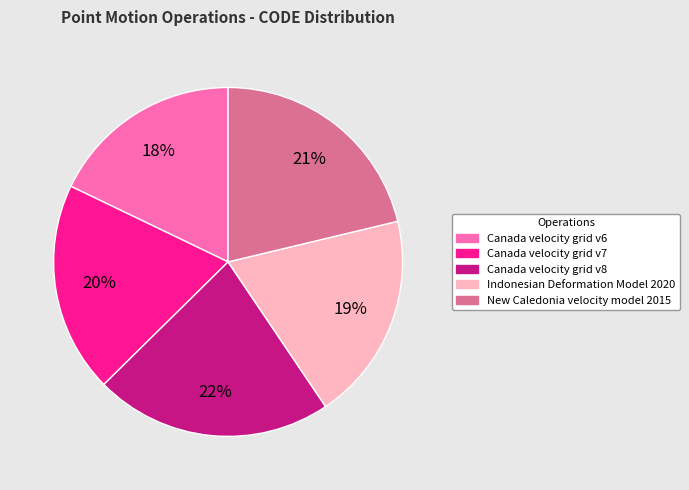

Combined, do Indonesian Deformation Model 2020 and Canada velocity grid v6 account for over 50%?

No